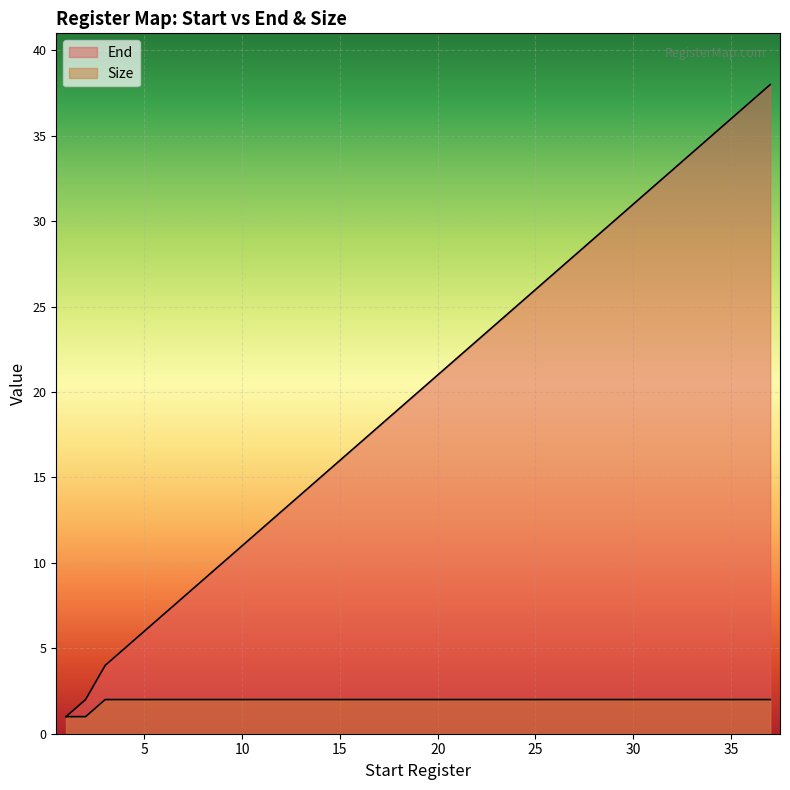

At which category does the chart reach its minimum across all series?

1